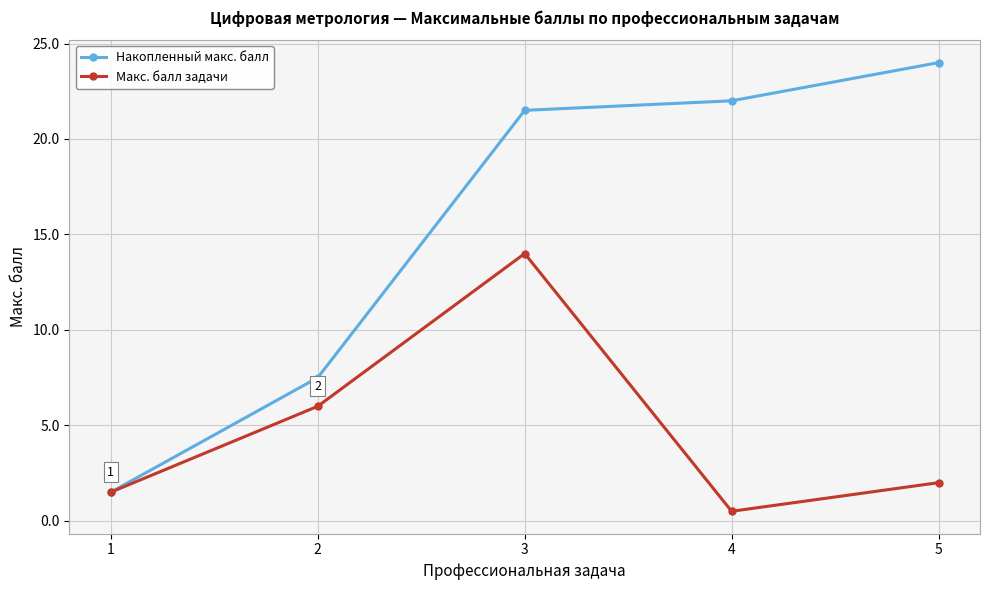

What is the average value of the Накопленный макс. балл series?

15.3